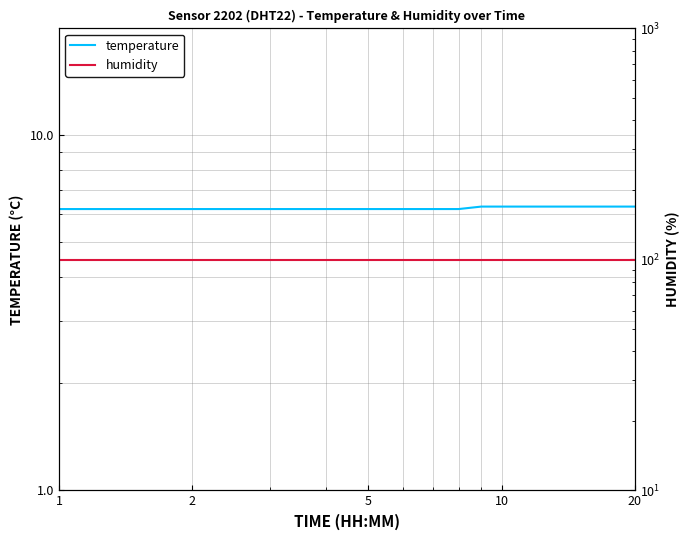

What is the value of the humidity point at the 19th from the left?

99.9